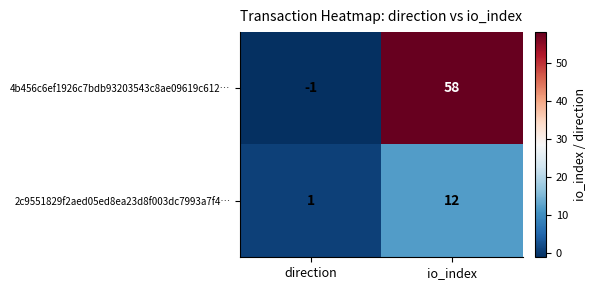

Rank the series by their average value, from lowest to highest.

2c9551829f2aed05ed8ea23d8f003dc7993a7f4…, 4b456c6ef1926c7bdb93203543c8ae09619c612…